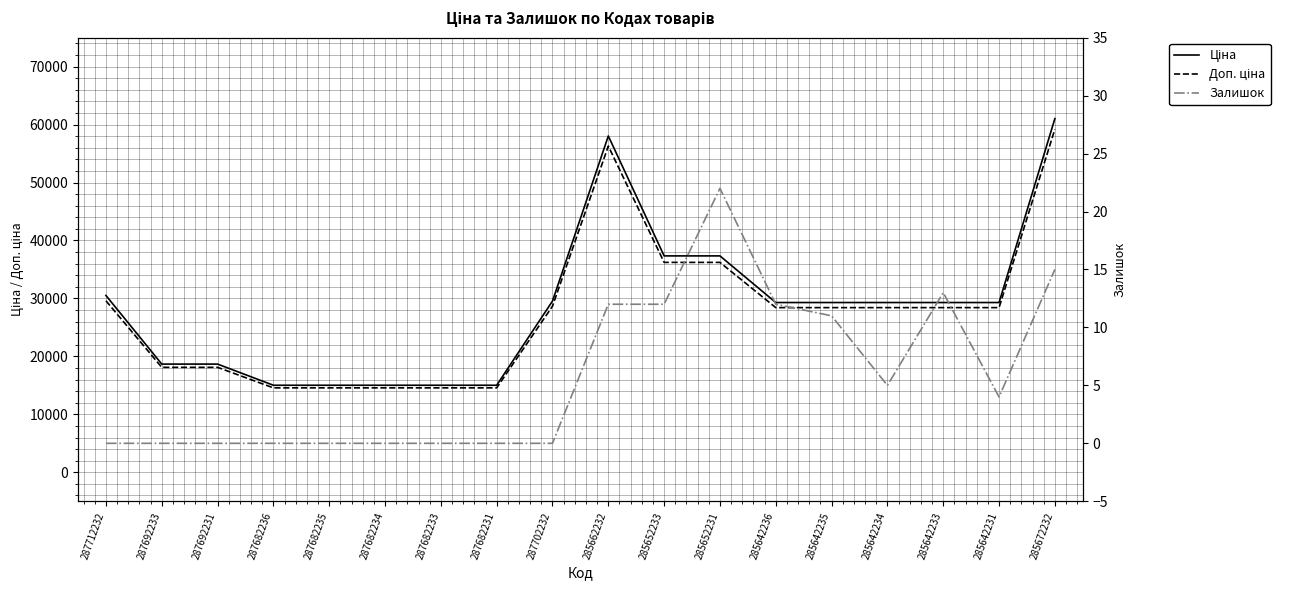

Between 287712232 and 287682233, which series saw the biggest shift?

Ціна